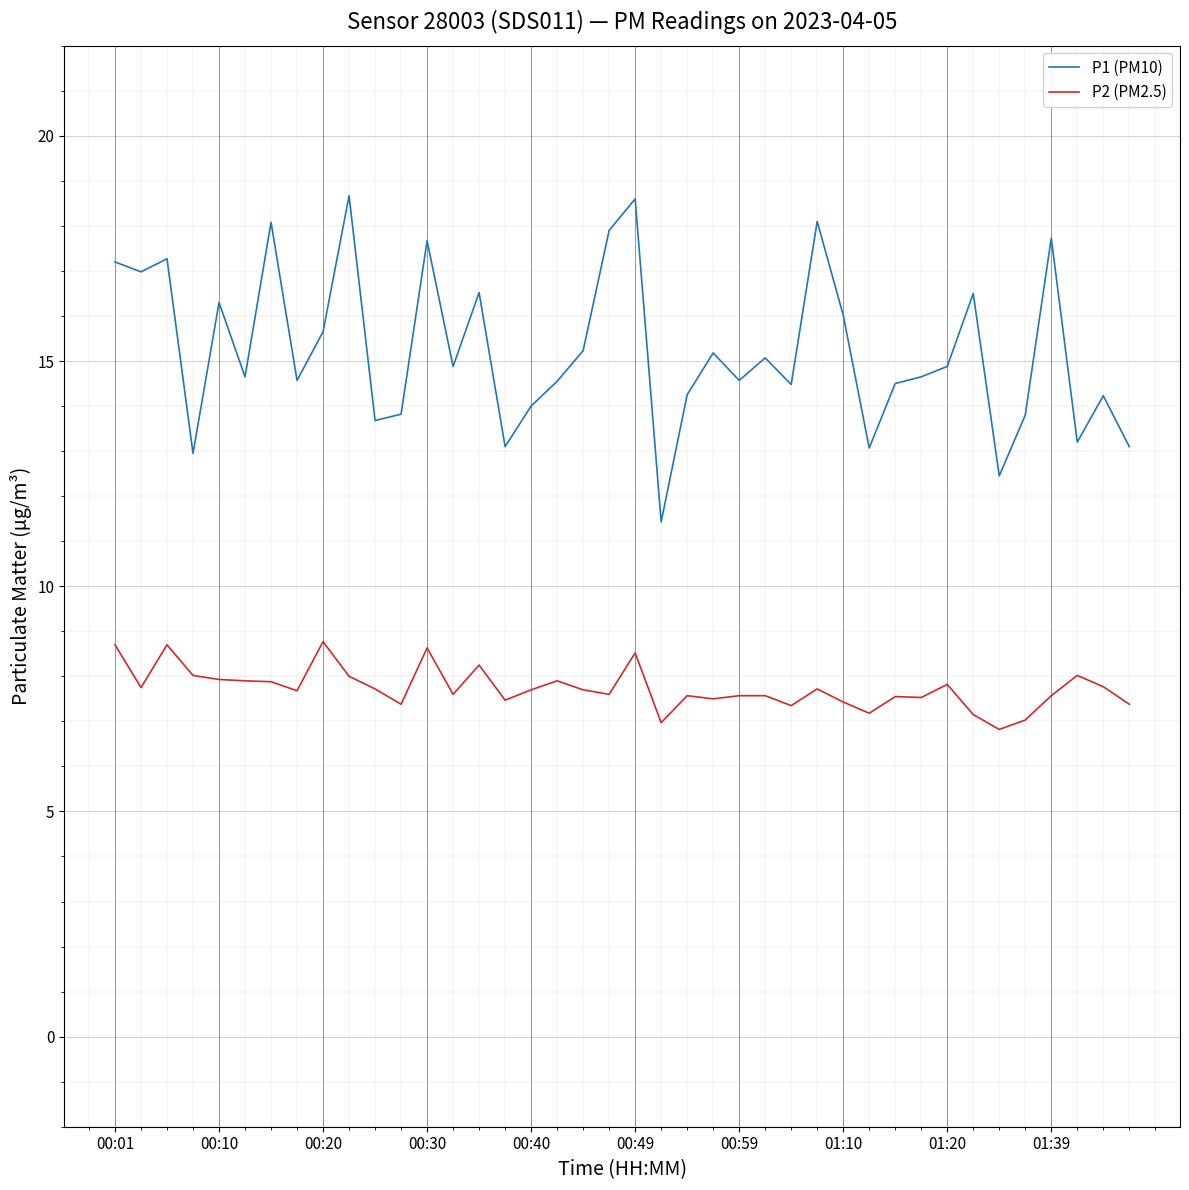

How many lines are shown in the chart?

2